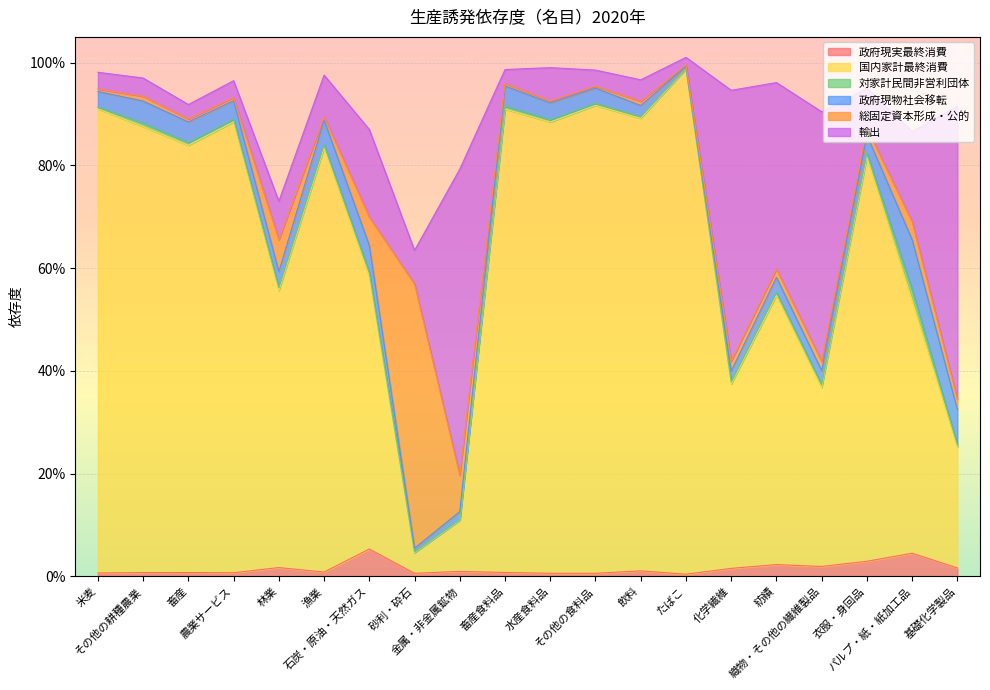

How many series are shown in this chart?

6